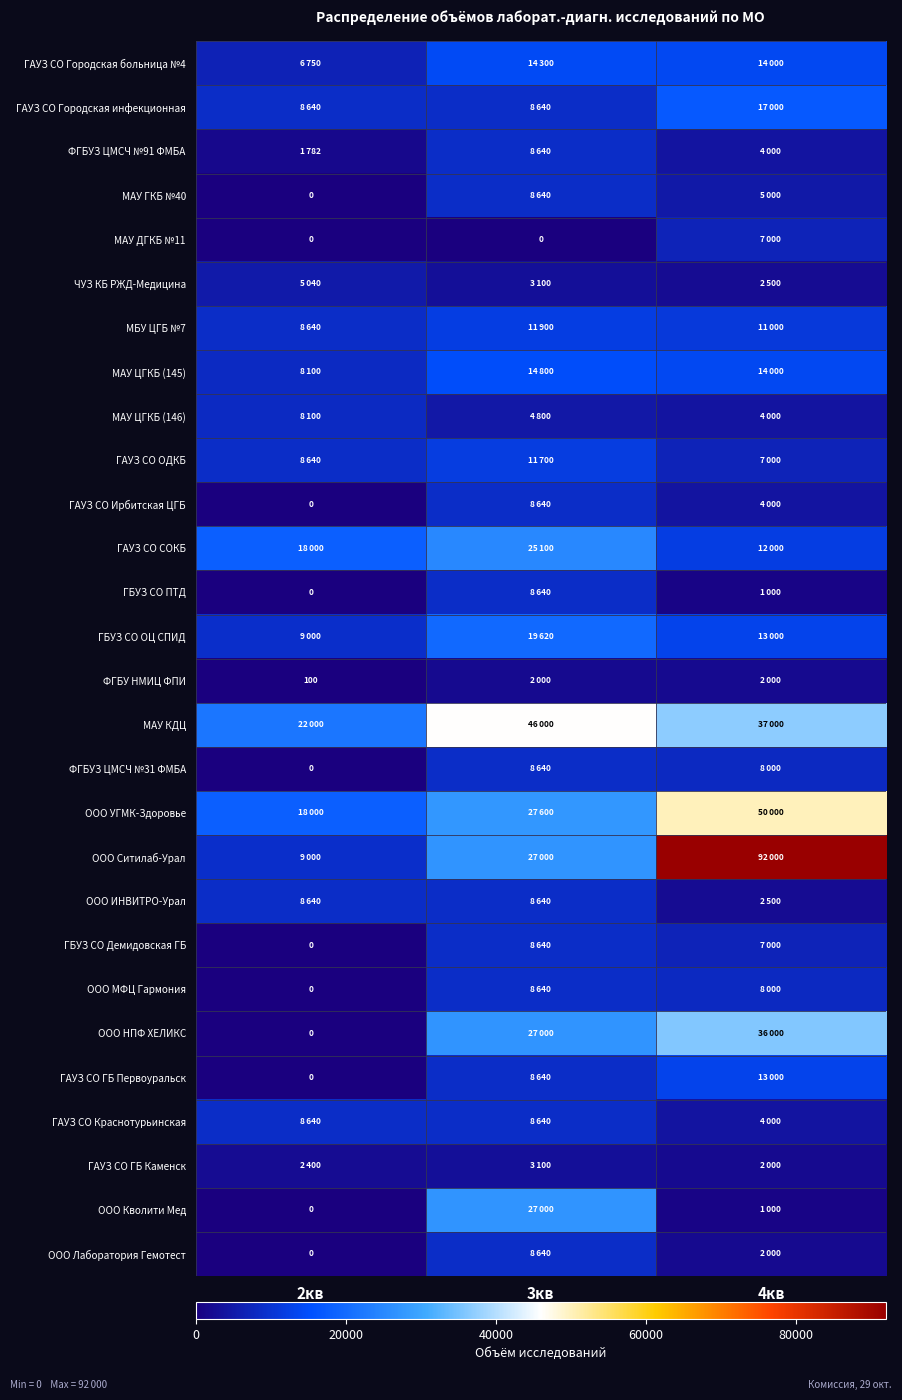

Is the value of МАУ КДЦ at 3кв greater than the value of ФГБУЗ ЦМСЧ №31 ФМБА at 2кв?

Yes